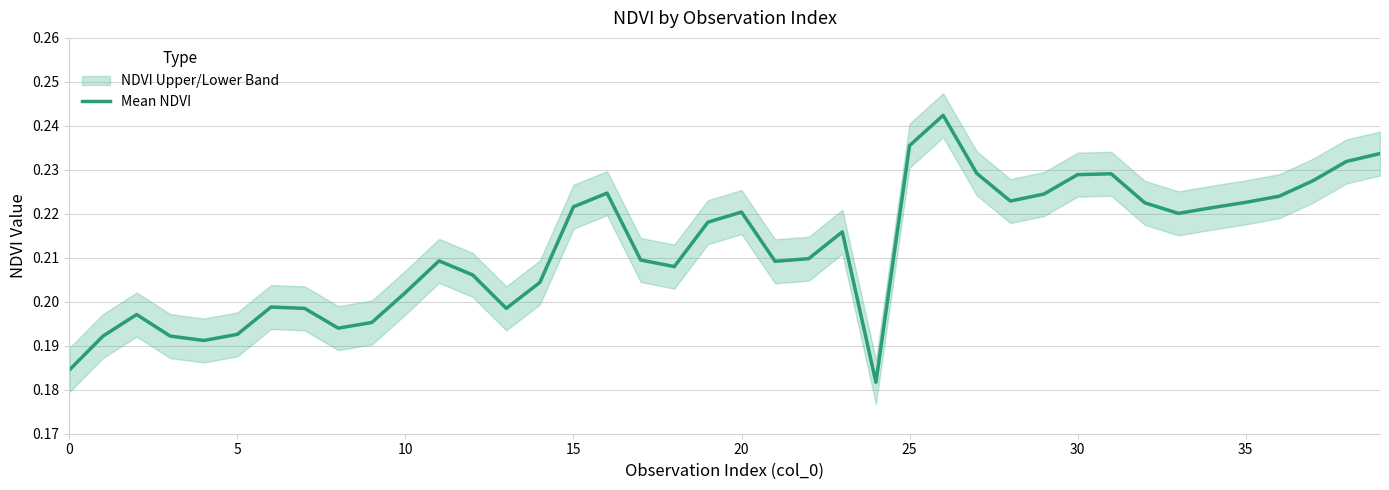

Reading left to right, list all the values displayed in this chart.

0.2	0.2	0.2	0.2	0.2	0.2	0.2	0.2	0.2	0.2	0.2	0.2	0.2	0.2	0.2	0.2	0.2	0.2	0.2	0.2	0.2	0.2	0.2	0.2	0.2	0.2	0.2	0.2	0.2	0.2	0.2	0.2	0.2	0.2	0.2	0.2	0.2	0.2	0.2	0.2